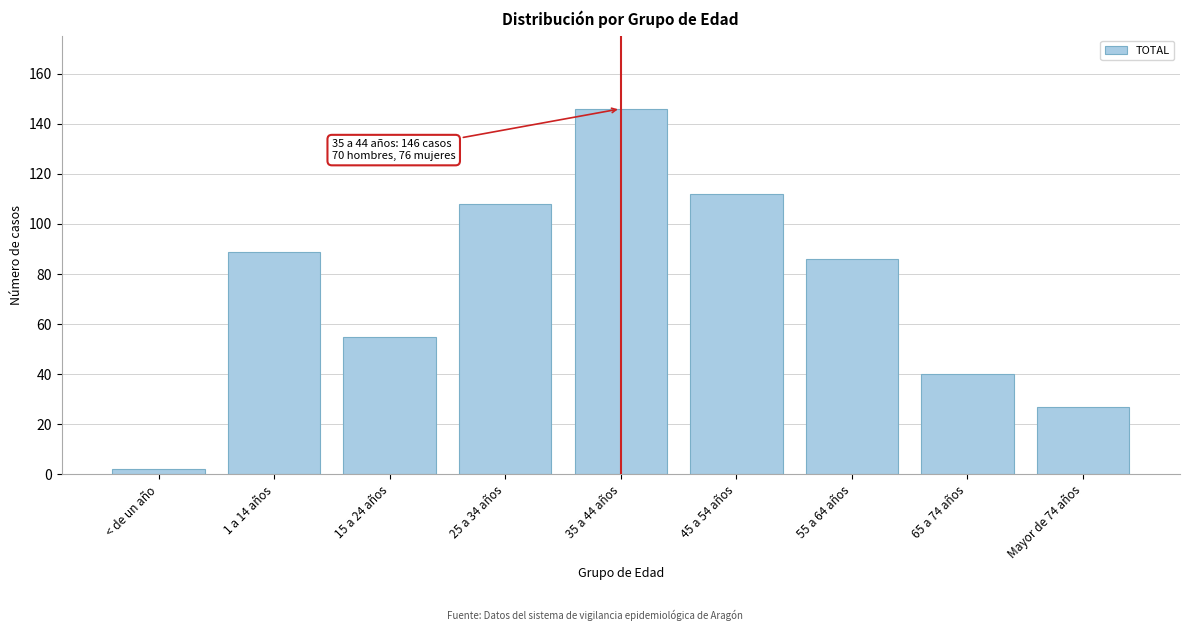

Reading right to left, transcribe all the data shown in this chart.

27	40	86	112	146	108	55	89	2